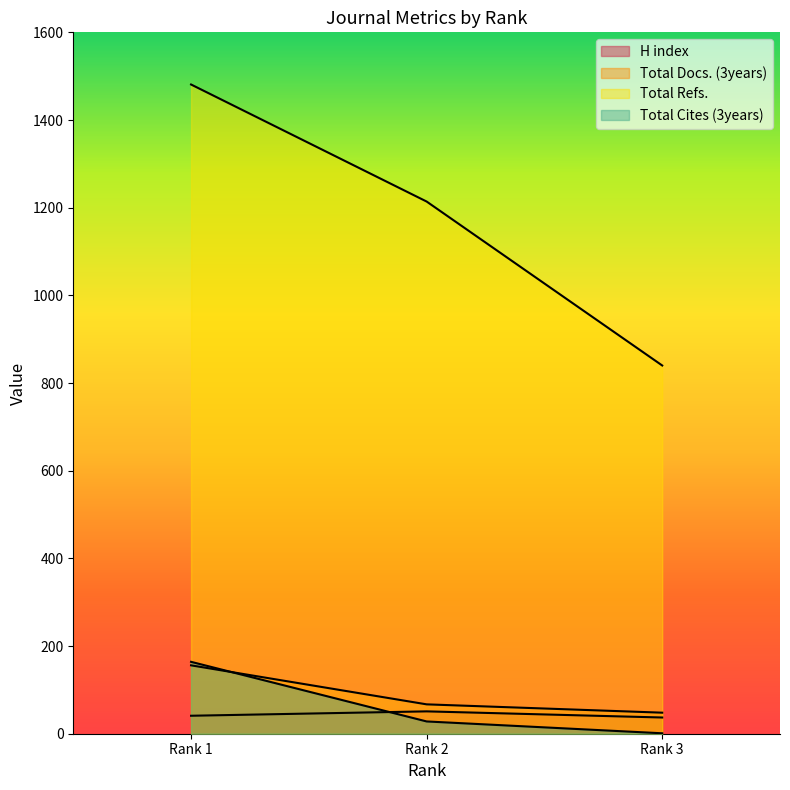

At which label is Total Docs. (3years) closest to 102?

Rank 2